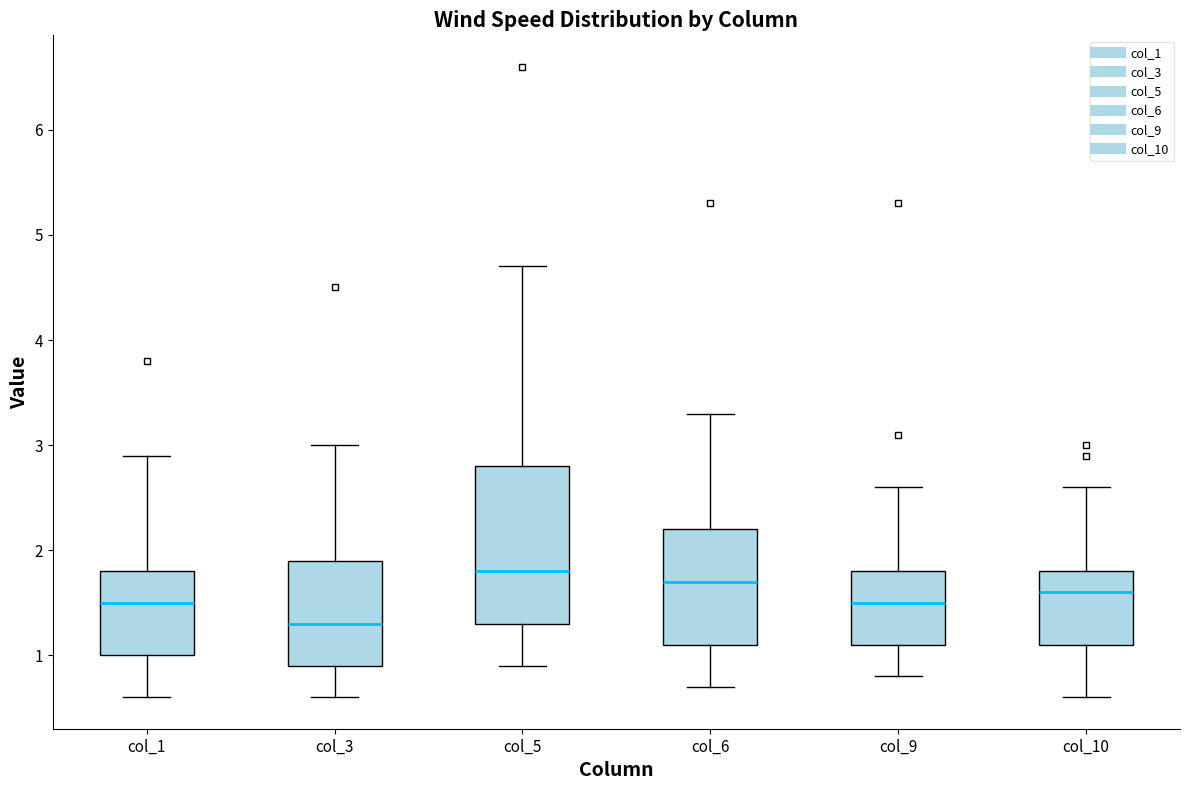

Where is the lower edge of the box for col_5 on the y-axis? The values are not printed on the chart, so give them approximately, as read against the axis.

1.3